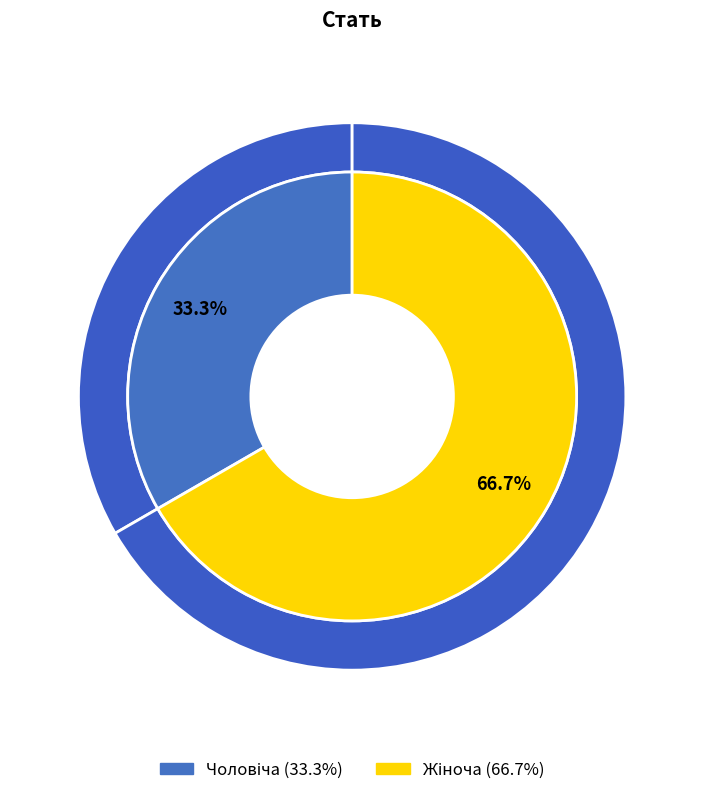

The Чоловіча slice represents 23% of the pie. True or false?

False